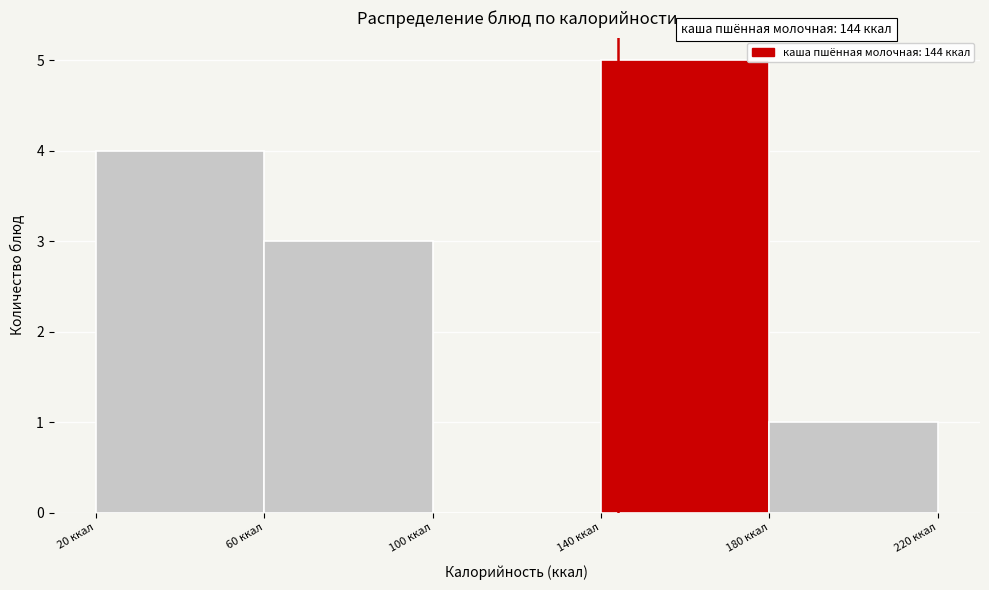

Which range on the x-axis has the tallest bar?

140 to 180